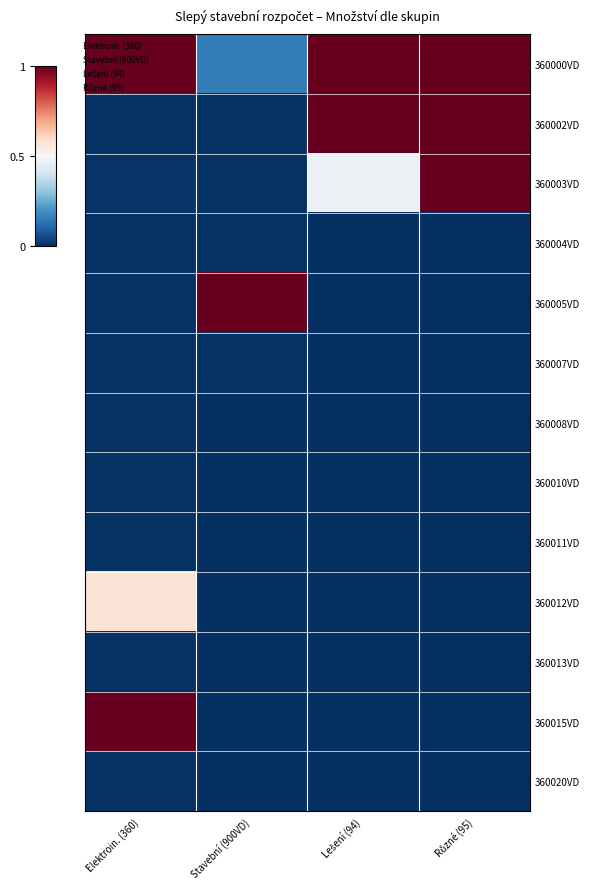

What is the difference between the highest and lowest values at Různé (95)?

1.0